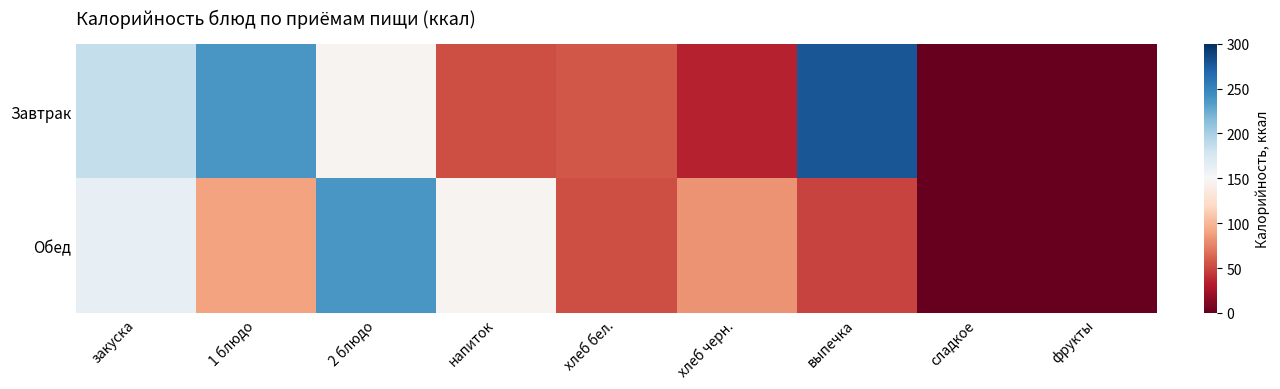

How many distinct data groups are displayed?

2